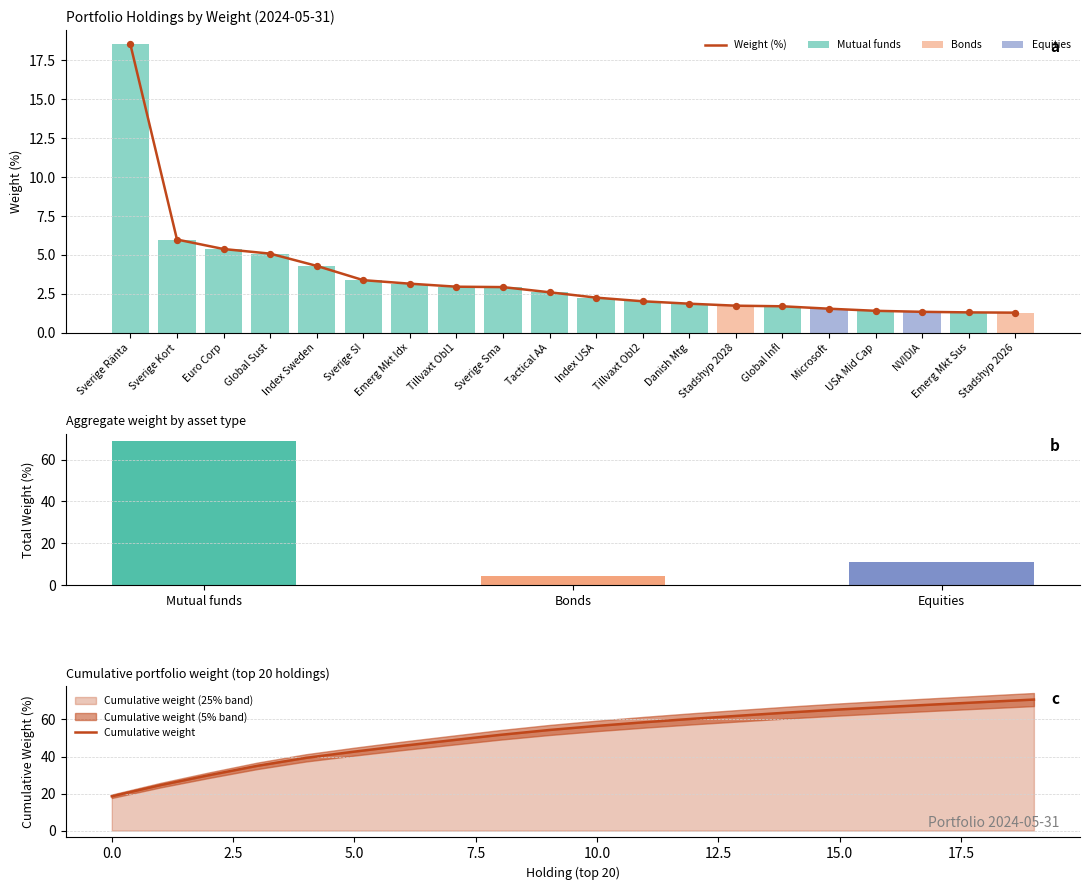

Which series reaches the maximum Y coordinate?

Cumulative weight